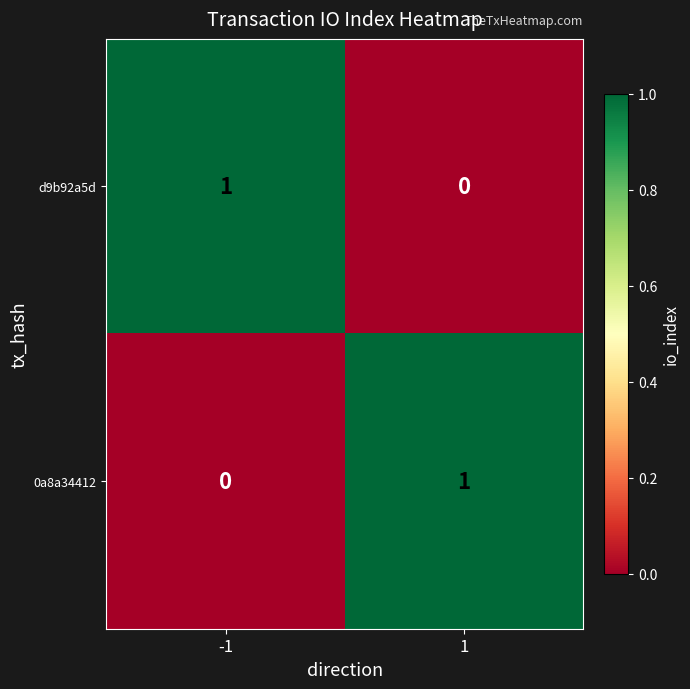

Rank the series at -1 from lowest to highest value.

0a8a34412, d9b92a5d